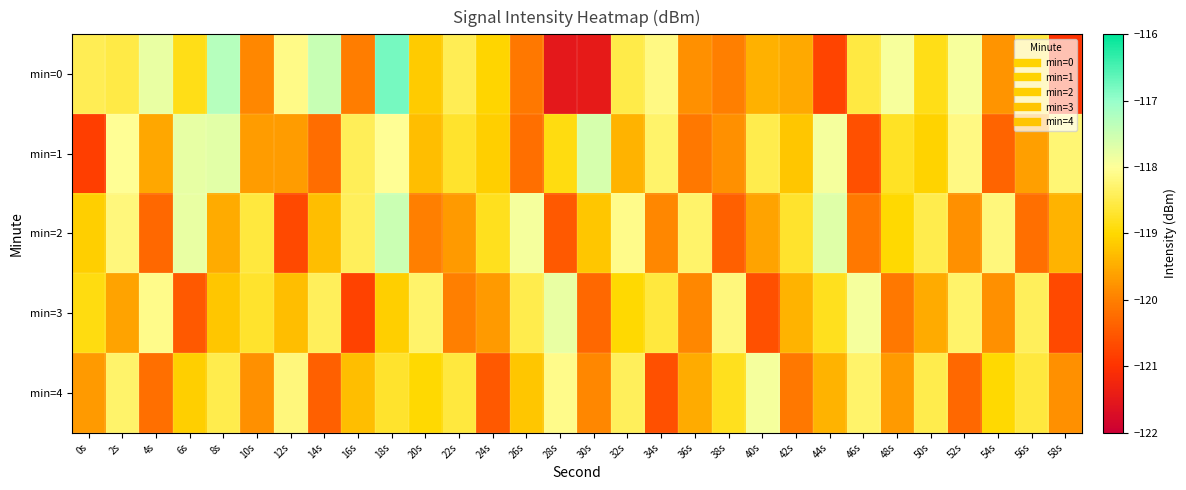

At which category is the sum across all series the highest?

18s